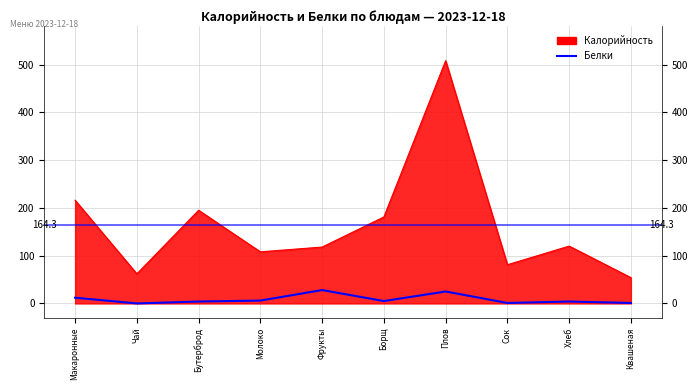

Which series has the largest range (max minus min)?

Калорийность